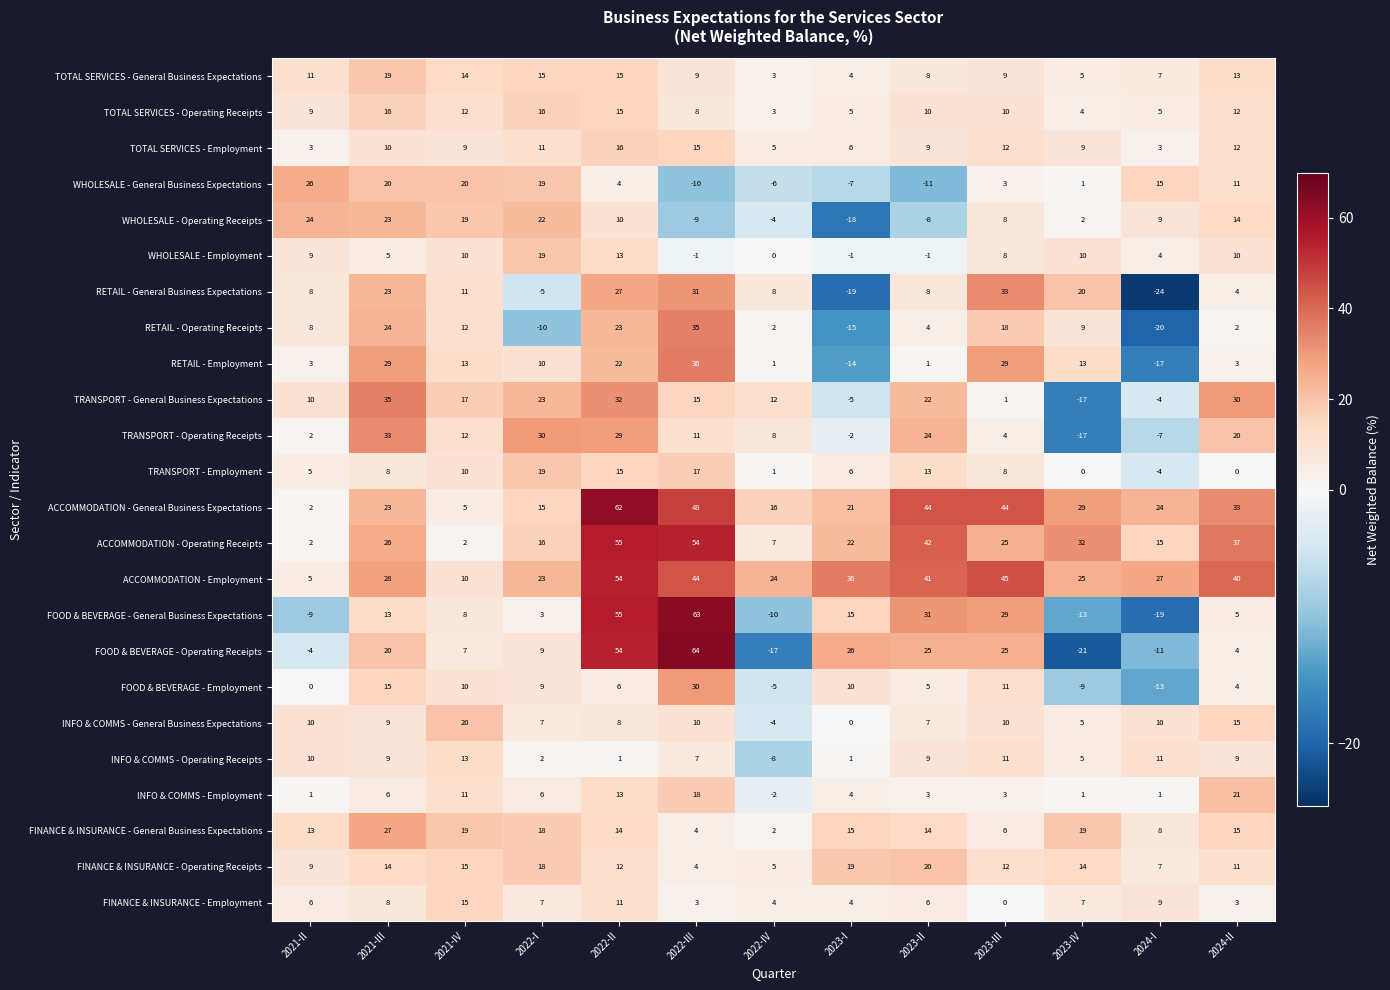

How many positive values does the FOOD & BEVERAGE - Operating Receipts series have?

9